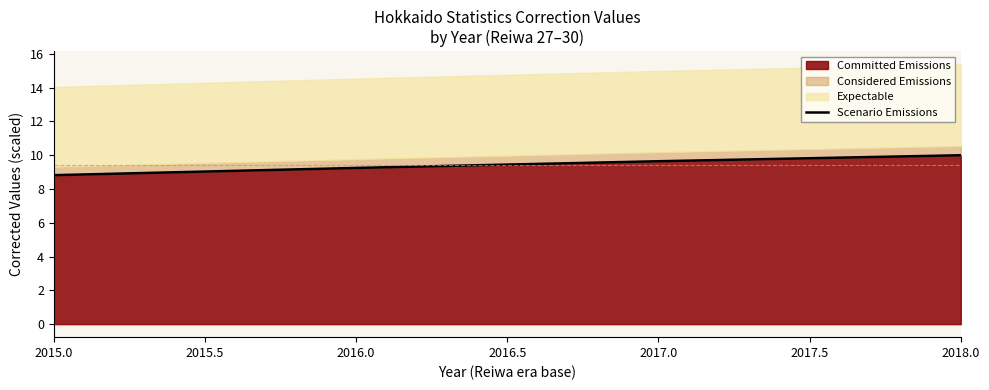

List the labels in order of Committed Emissions value, largest first.

2018.0, 2017.0, 2016.0, 2015.0